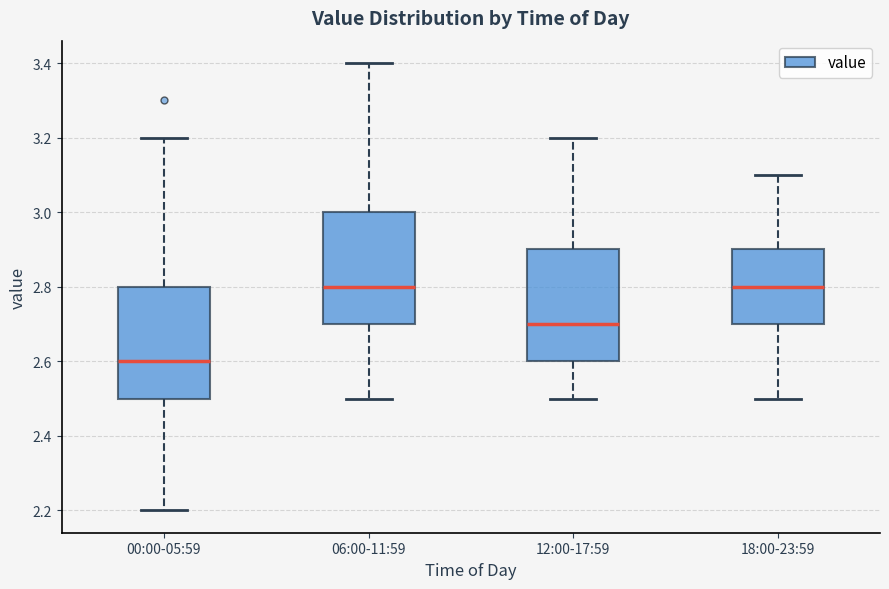

Reading left to right, transcribe this box plot: for each box, give where its median line is, the range the box spans, and where its two whiskers end, as read against the y-axis. The values are not printed on the chart, so give them approximately, as read against the axis.

00:00-05:59: median 2.6, box 2.5 to 2.8, whiskers 2.2 to 3.2
06:00-11:59: median 2.8, box 2.7 to 3.0, whiskers 2.5 to 3.4
12:00-17:59: median 2.7, box 2.6 to 2.9, whiskers 2.5 to 3.2
18:00-23:59: median 2.8, box 2.7 to 2.9, whiskers 2.5 to 3.1